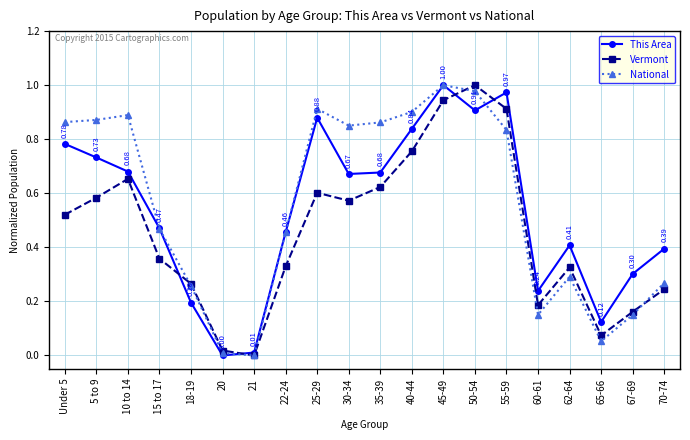

What is the label of the 10th point from the right?

35-39